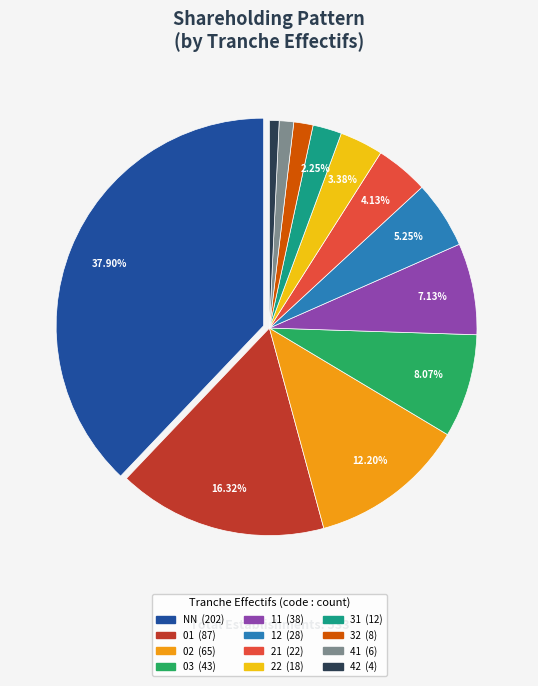

To the nearest percent, what is the difference between the largest and smallest slice percentages?

37%